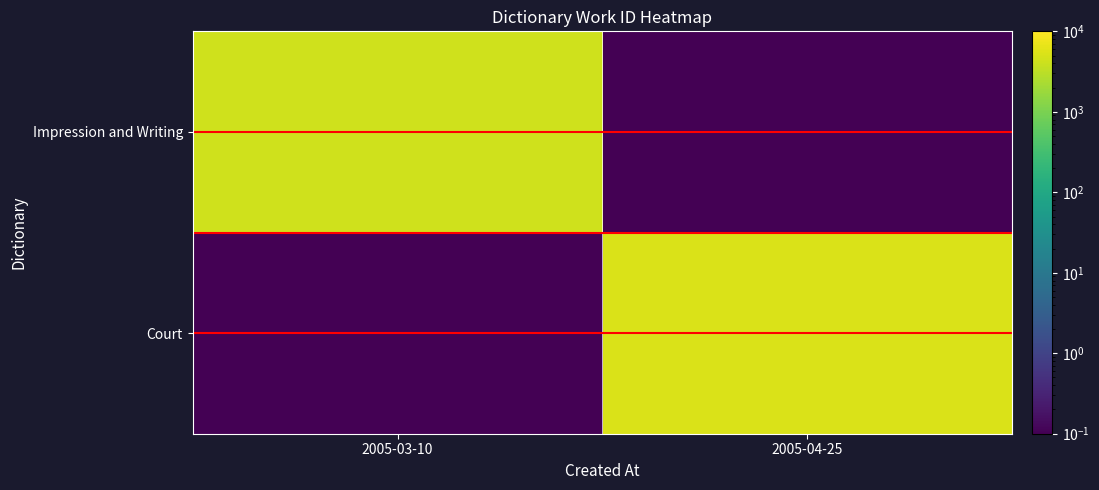

Which series has the largest total across all categories?

Court